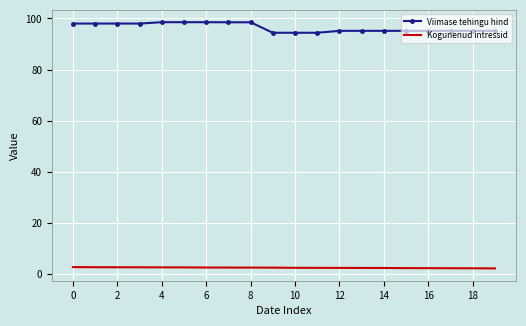

Which series has the largest range (max minus min)?

Viimase tehingu hind